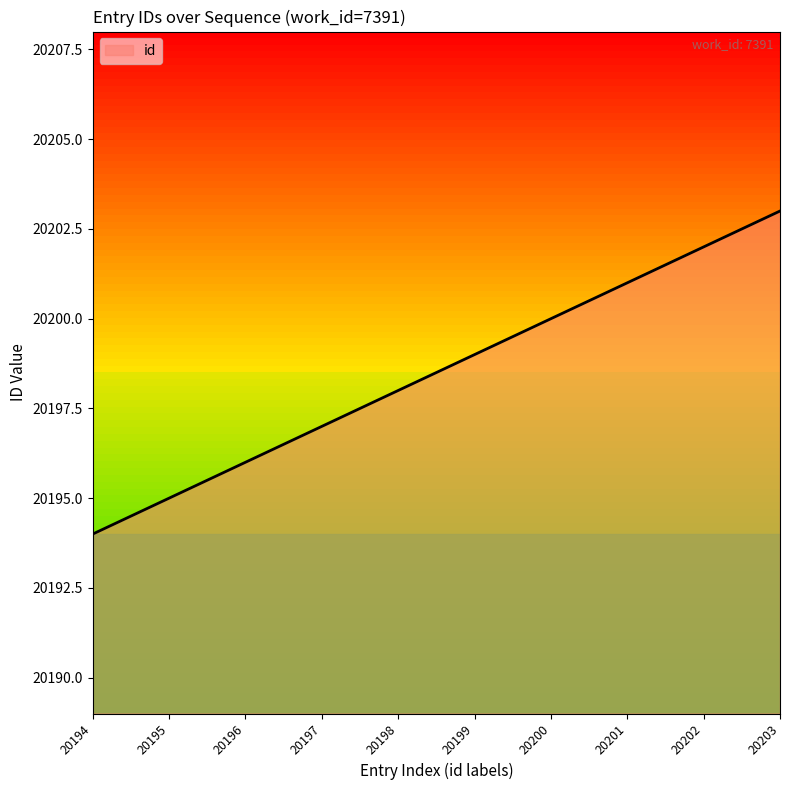

Which label corresponds to the largest value in the chart?

20203